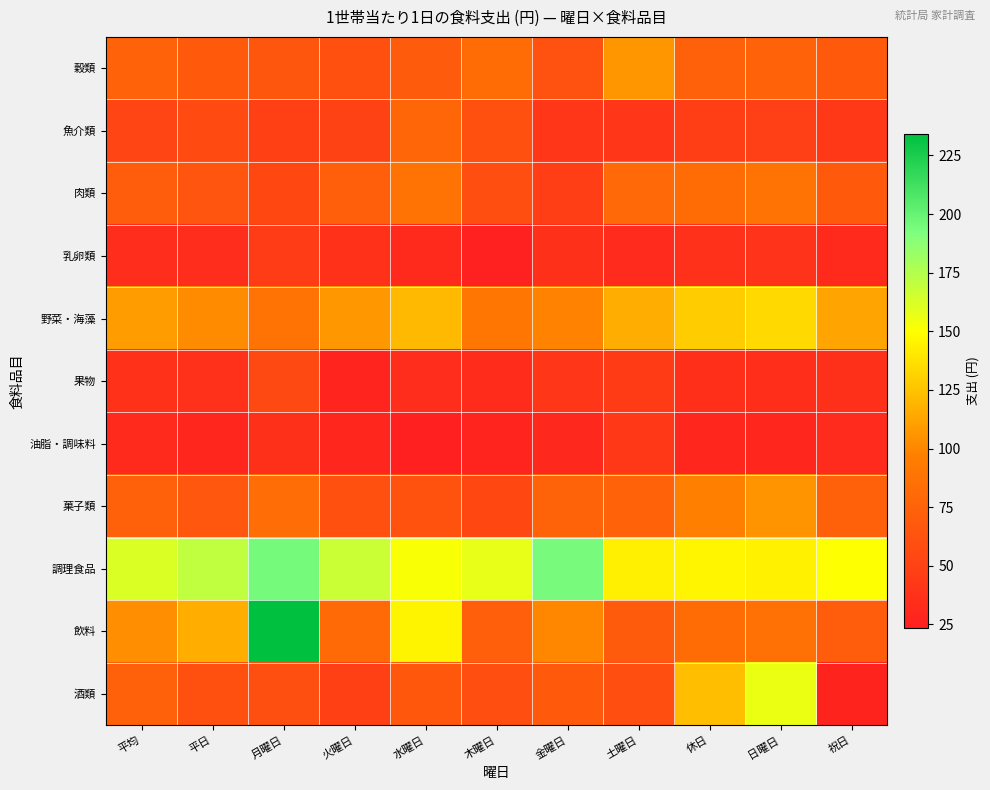

Reading left to right, list all the values displayed in this chart.

穀類: 平均=74.9	平日=68.3	月曜日=65.5	火曜日=61.2	水曜日=69.3	木曜日=82.0	金曜日=61.4	土曜日=106.2	休日=73.3	日曜日=74.9	祝日=68.6
魚介類: 平均=52.2	平日=56.5	月曜日=48.5	火曜日=50.5	水曜日=77.8	木曜日=60.6	金曜日=41.1	土曜日=40.5	休日=46.6	日曜日=47.9	祝日=42.7
肉類: 平均=70.4	平日=64.7	月曜日=54.3	火曜日=72.1	水曜日=87.6	木曜日=59.1	金曜日=46.6	土曜日=79.9	休日=82.4	日曜日=87.1	祝日=68.4
乳卵類: 平均=34.4	平日=34.0	月曜日=46.0	火曜日=38.0	水曜日=32.1	木曜日=23.5	金曜日=36.2	土曜日=32.2	休日=37.1	日曜日=38.8	祝日=32.0
野菜・海藻: 平均=109.5	平日=102.2	月曜日=87.8	火曜日=107.1	水曜日=121.0	木曜日=90.8	金曜日=98.5	土曜日=116.1	休日=128.8	日曜日=134.2	祝日=112.6
果物: 平均=37.8	平日=36.9	月曜日=55.2	火曜日=27.1	水曜日=34.3	木曜日=33.6	金曜日=41.2	土曜日=45.2	休日=35.2	日曜日=34.8	祝日=36.4
油脂・調味料: 平均=31.0	平日=28.7	月曜日=36.4	火曜日=28.8	水曜日=24.3	木曜日=27.9	金曜日=29.8	土曜日=42.7	休日=29.6	日曜日=28.5	祝日=32.7
菓子類: 平均=73.4	平日=65.9	月曜日=83.4	火曜日=61.1	水曜日=62.7	木曜日=54.3	金曜日=75.3	土曜日=74.7	休日=97.3	日曜日=105.3	祝日=73.4
調理食品: 平均=161.8	平日=170.9	月曜日=194.7	火曜日=167.1	水曜日=151.6	木曜日=157.1	金曜日=194.4	土曜日=143.2	休日=145.6	日曜日=144.1	祝日=150.1
飲料: 平均=103.0	平日=116.8	月曜日=234.0	火曜日=80.3	水曜日=145.6	木曜日=72.0	金曜日=100.2	土曜日=69.3	休日=82.1	日曜日=86.0	祝日=70.2
酒類: 平均=73.1	平日=61.2	月曜日=60.3	火曜日=48.6	水曜日=67.3	木曜日=59.2	金曜日=68.6	土曜日=59.0	休日=123.4	日曜日=155.9	祝日=26.0